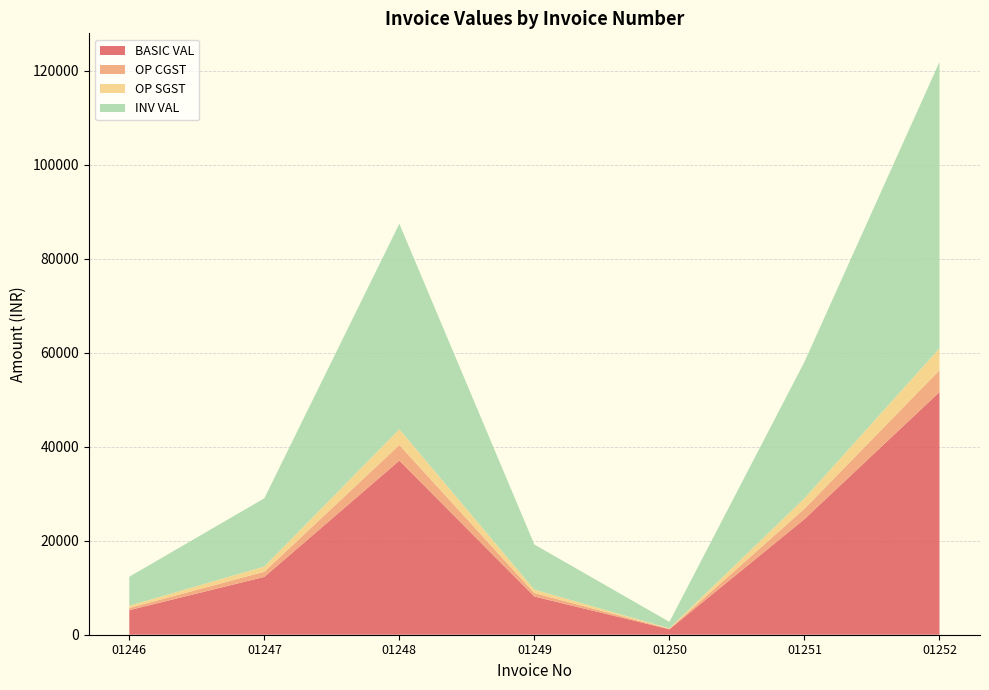

Reading left to right, transcribe all the data shown in this chart.

BASIC VAL: 01246=5227.5	01247=12300.0	01248=37051.7	01249=8133.3	01250=1158.9	01251=24600.0	01252=51640.0
OP CGST: 01246=470.5	01247=1107.0	01248=3334.7	01249=732.0	01250=104.3	01251=2214.0	01252=4647.6
OP SGST: 01246=470.5	01247=1107.0	01248=3334.7	01249=732.0	01250=104.3	01251=2214.0	01252=4647.6
INV VAL: 01246=6168.5	01247=14514.0	01248=43721.0	01249=9597.3	01250=1367.5	01251=29028.0	01252=60935.2